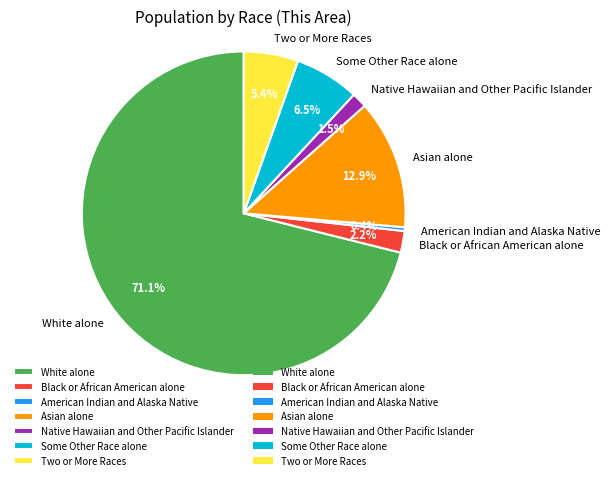

The Black or African American alone slice represents 15% of the pie. True or false?

False